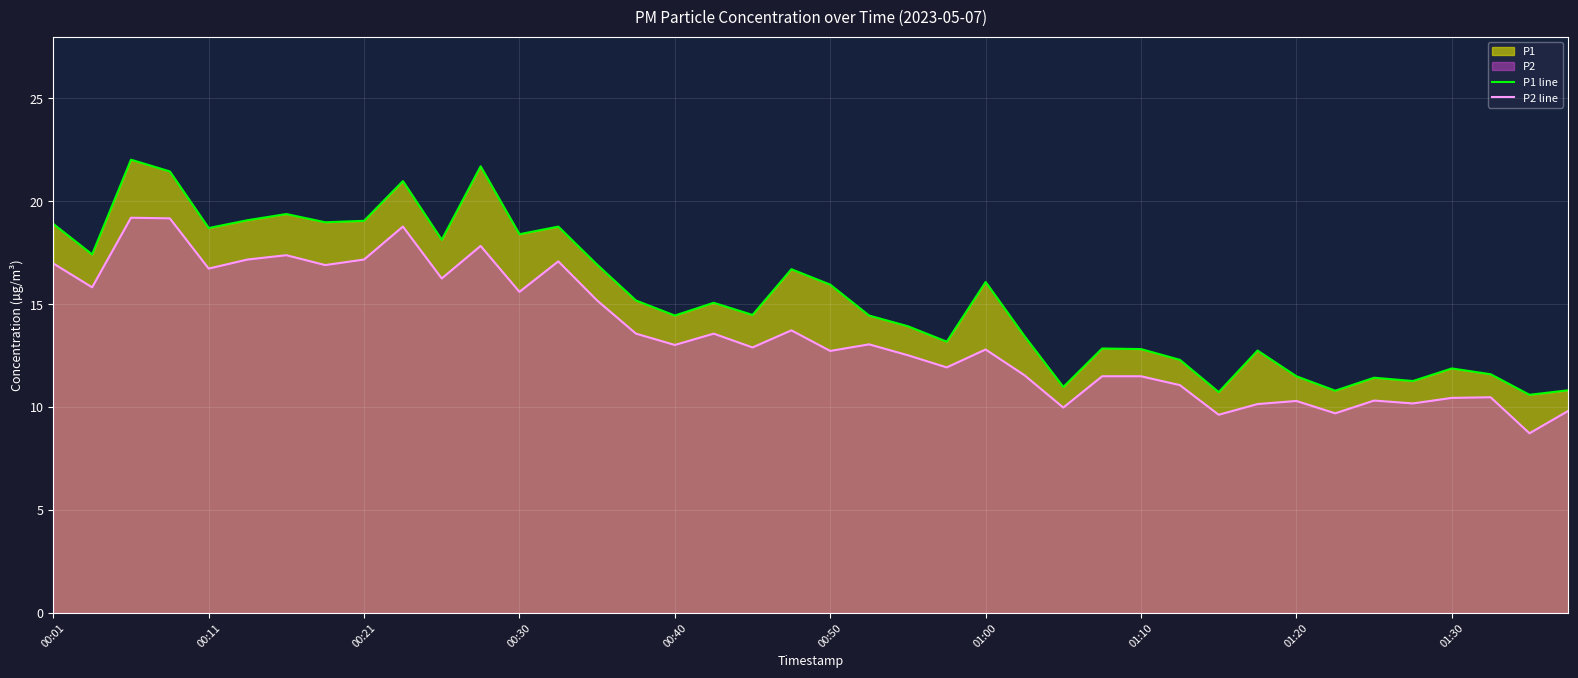

What is the value of the P2 line point at the 11th from the left?

16.2